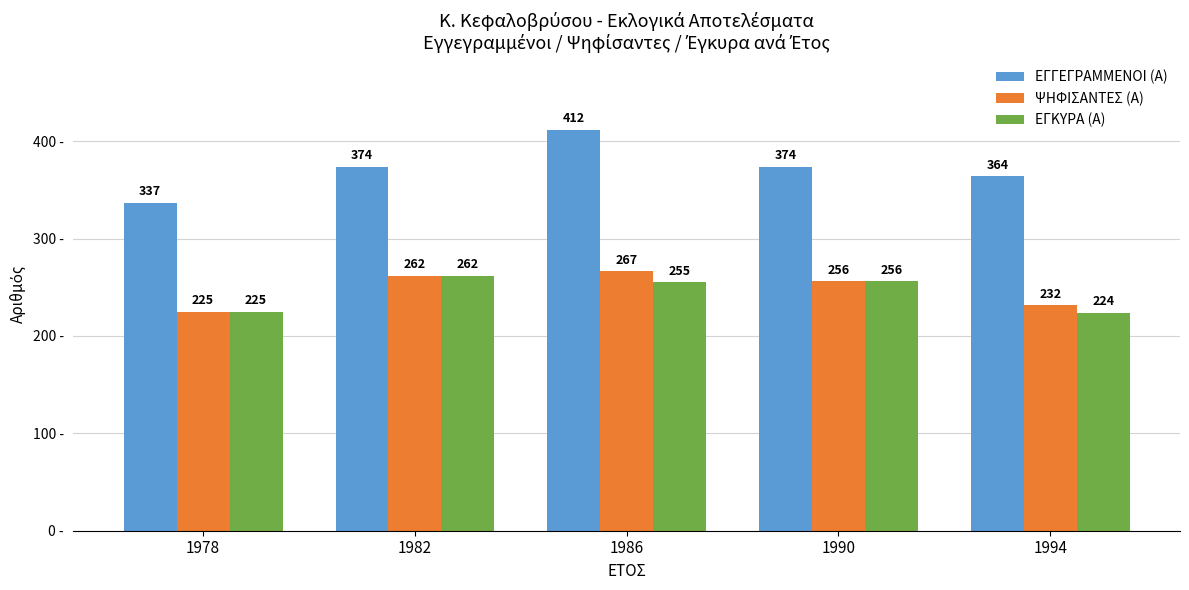

How many bars are there in each group?

3